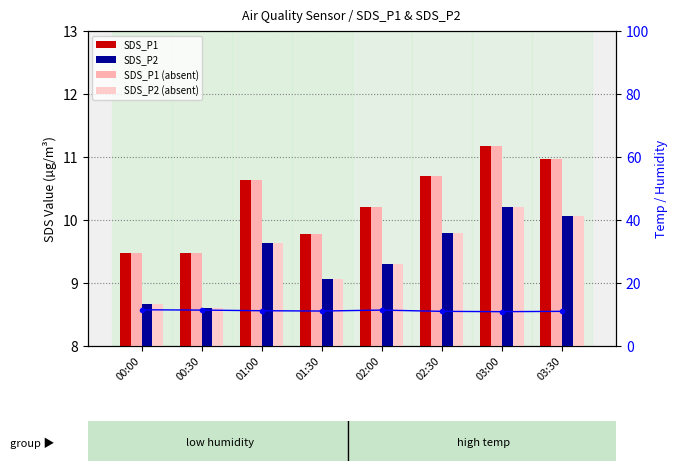

How many values in the SDS_P1 (light) series exceed 10?

5